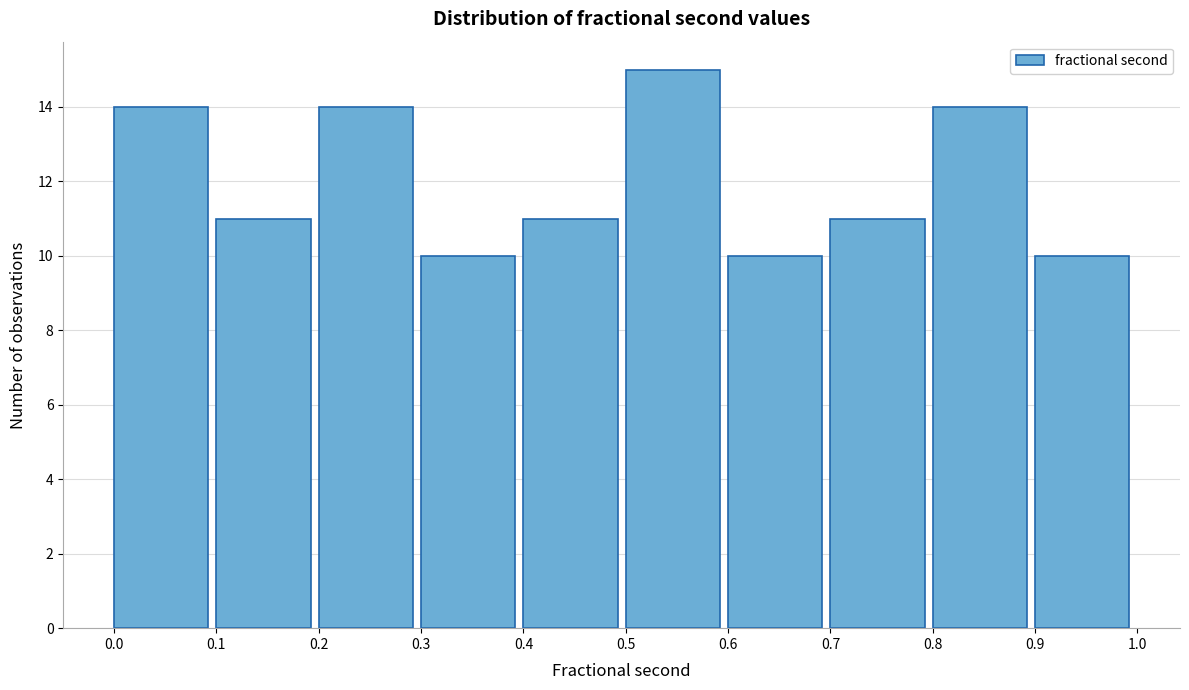

Reading left to right, transcribe this chart: for each bar, give the range it covers on the x-axis and its height. The values are not printed on the chart, so give them approximately, as read against the axis.

0.0 to 0.1: 14
0.1 to 0.2: 11
0.2 to 0.3: 14
0.3 to 0.4: 10
0.4 to 0.5: 11
0.5 to 0.6: 15
0.6 to 0.7: 10
0.7 to 0.8: 11
0.8 to 0.9: 14
0.9 to 1.0: 10